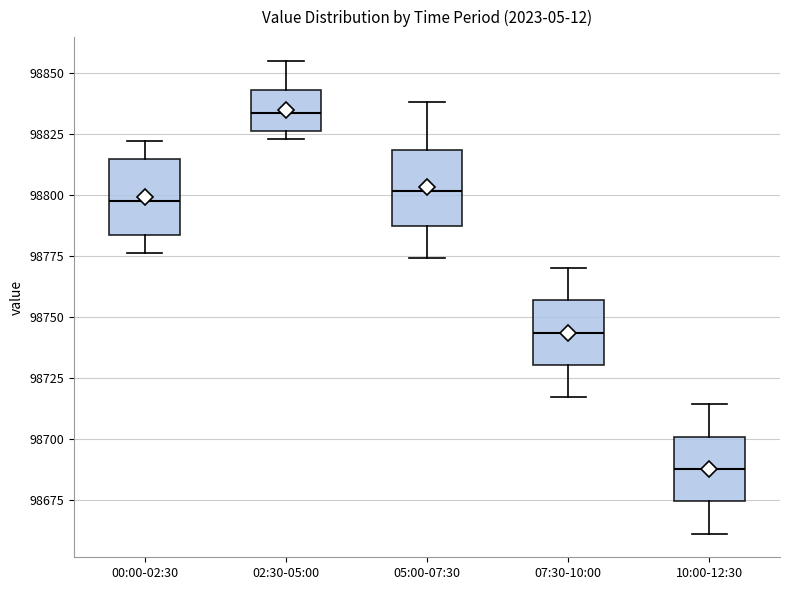

Reading left to right, transcribe this box plot: for each box, give where its median line is, the range the box spans, and where its two whiskers end, as read against the y-axis. The values are not printed on the chart, so give them approximately, as read against the axis.

00:00-02:30: median 98800, box 98785 to 98815, whiskers 98775 to 98820
02:30-05:00: median 98835, box 98825 to 98845, whiskers 98825 (just below the box's lower edge) to 98855
05:00-07:30: median 98800, box 98785 to 98820, whiskers 98775 to 98840
07:30-10:00: median 98745, box 98730 to 98755, whiskers 98715 to 98770
10:00-12:30: median 98690, box 98675 to 98700, whiskers 98660 to 98715